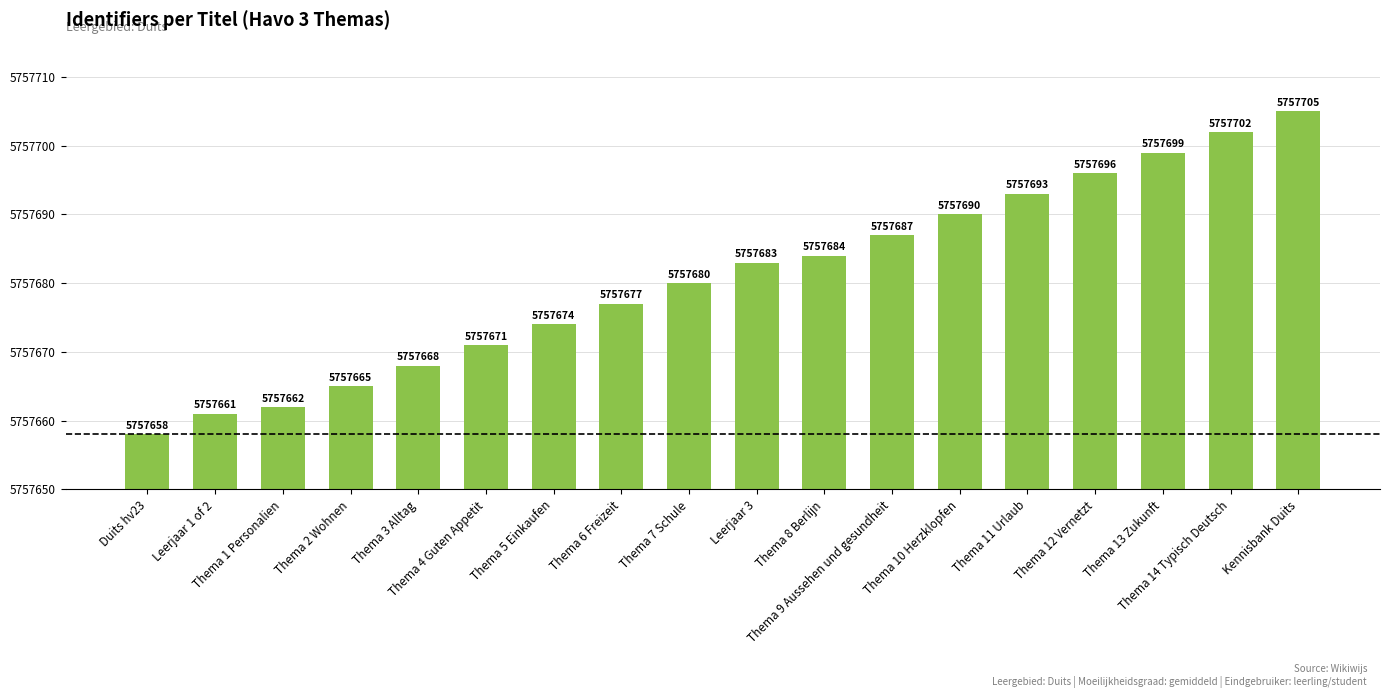

What is the value of the 3rd bar from the left?

5757662